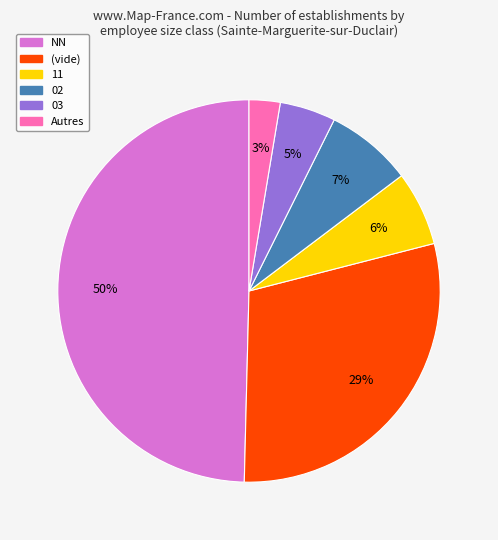

Rank the categories by value from lowest to highest.

Autres, 03, 11, 02, (vide), NN